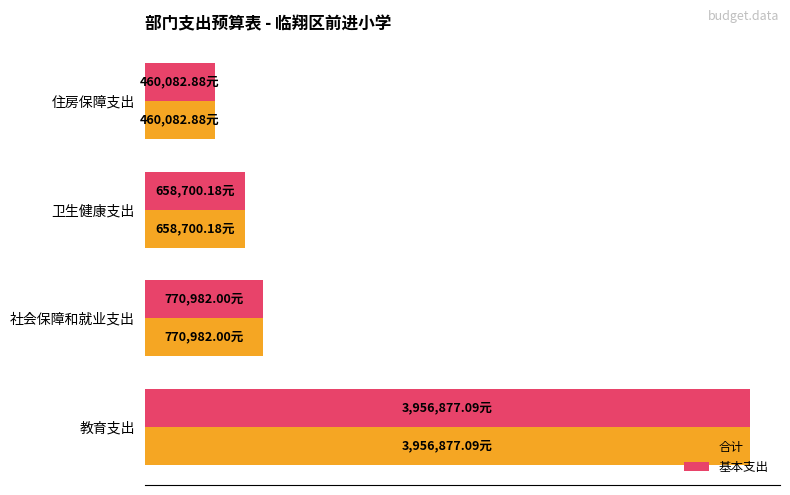

What are all the series names shown in the legend?

合计, 基本支出